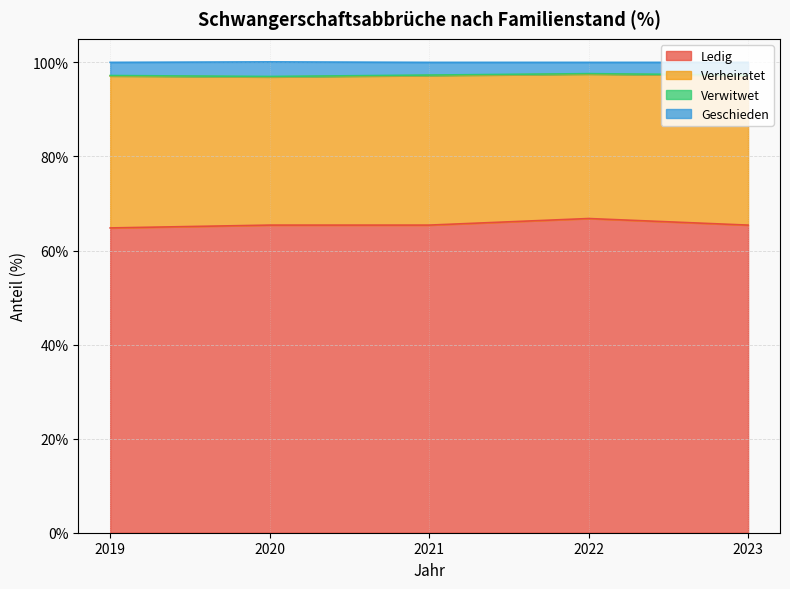

What is the minimum value for Ledig?

64.8